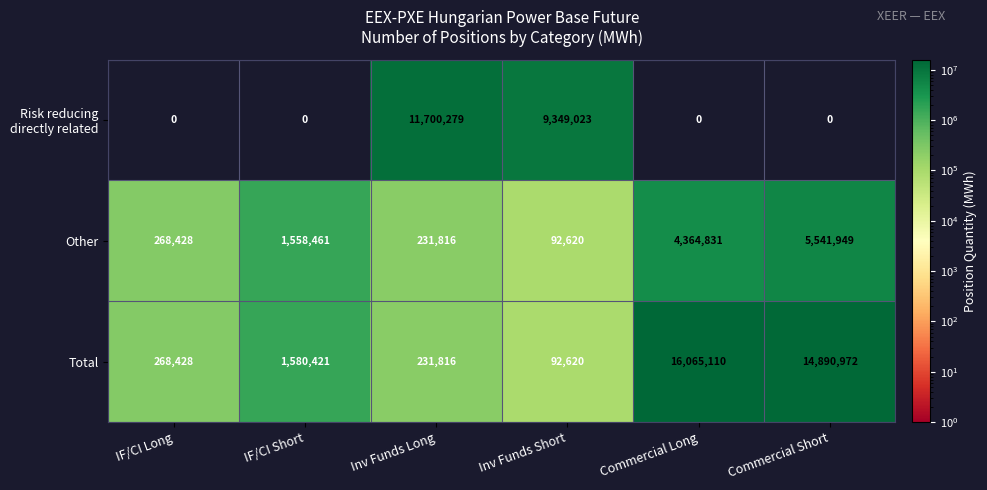

List the labels in order of Total value, largest first.

Commercial Long, Commercial Short, IF/CI Short, IF/CI Long, Inv Funds Long, Inv Funds Short